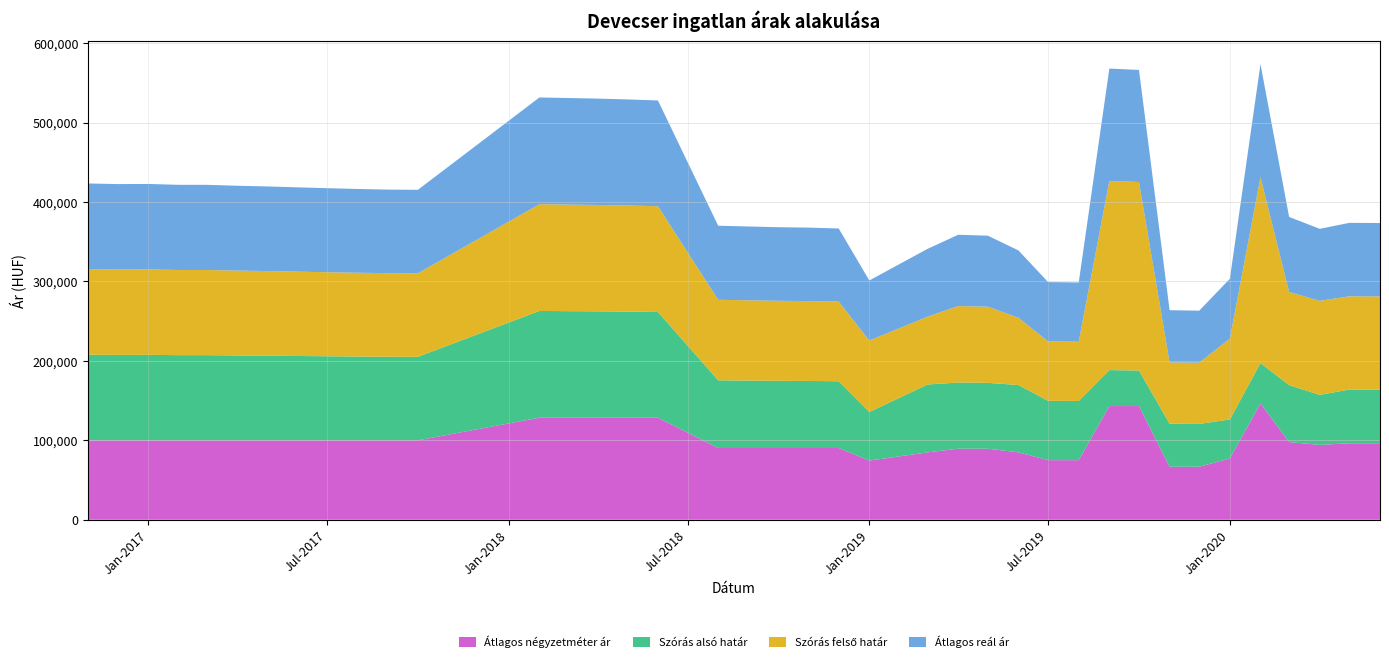

Reading right to left, list all the values displayed in this chart.

Átlagos négyzetméter ár: 2020-06=96288	2020-05=96288	2020-04=94267	2020-03=97789	2020-02=146478	2020-01=77163	2019-12=66776	2019-11=66776	2019-10=143133	2019-09=143133	2019-08=75000	2019-07=75000	2019-06=84848	2019-05=89424	2019-04=89424	2019-03=84848	2019-01=74450	2018-12=90346	2018-11=90346	2018-10=90346	2018-09=90346	2018-08=90346	2018-06=128448	2018-05=128448	2018-04=128448	2018-03=128448	2018-02=128448	2017-10=100000	2017-09=100000	2017-08=100000	2017-07=100000	2017-06=100000	2017-05=100000	2017-04=100000	2017-03=100000	2017-02=100000	2017-01=100000	2016-12=100000	2016-11=100000
Szórás alsó határ: 2020-06=67534	2020-05=67614	2020-04=62914	2020-03=71713	2020-02=50767	2020-01=49089	2019-12=53858	2019-11=54048	2019-10=44706	2019-09=45274	2019-08=74579	2019-07=74730	2019-06=84733	2019-05=82933	2019-04=83318	2019-03=85408	2019-01=61220	2018-12=84010	2018-11=84373	2018-10=84544	2018-09=84846	2018-08=85171	2018-06=133142	2018-05=133580	2018-04=133926	2018-03=134179	2018-02=134401	2017-10=105132	2017-09=105207	2017-08=105483	2017-07=105811	2017-06=106166	2017-05=106549	2017-04=106832	2017-03=107221	2017-02=107221	2017-01=107586	2016-12=107533	2016-11=107795
Szórás felső határ: 2020-06=117314	2020-05=117394	2020-04=118408	2020-03=117247	2020-02=234015	2020-01=101727	2019-12=77118	2019-11=77308	2019-10=237416	2019-09=237984	2019-08=74579	2019-07=74730	2019-06=84733	2019-05=95875	2019-04=96260	2019-03=85408	2019-01=89970	2018-12=100220	2018-11=100583	2018-10=100754	2018-09=101056	2018-08=101381	2018-06=133142	2018-05=133580	2018-04=133926	2018-03=134179	2018-02=134401	2017-10=105132	2017-09=105207	2017-08=105483	2017-07=105811	2017-06=106166	2017-05=106549	2017-04=106832	2017-03=107221	2017-02=107221	2017-01=107586	2016-12=107533	2016-11=107795
Átlagos reál ár: 2020-06=92424	2020-05=92504	2020-04=90661	2020-03=94480	2020-02=142391	2020-01=75408	2019-12=65488	2019-11=65678	2019-10=141061	2019-09=141629	2019-08=74579	2019-07=74730	2019-06=84733	2019-05=89404	2019-04=89789	2019-03=85408	2019-01=75595	2018-12=92115	2018-11=92478	2018-10=92649	2018-09=92951	2018-08=93276	2018-06=133142	2018-05=133580	2018-04=133926	2018-03=134179	2018-02=134401	2017-10=105132	2017-09=105207	2017-08=105483	2017-07=105811	2017-06=106166	2017-05=106549	2017-04=106832	2017-03=107221	2017-02=107221	2017-01=107586	2016-12=107533	2016-11=107795